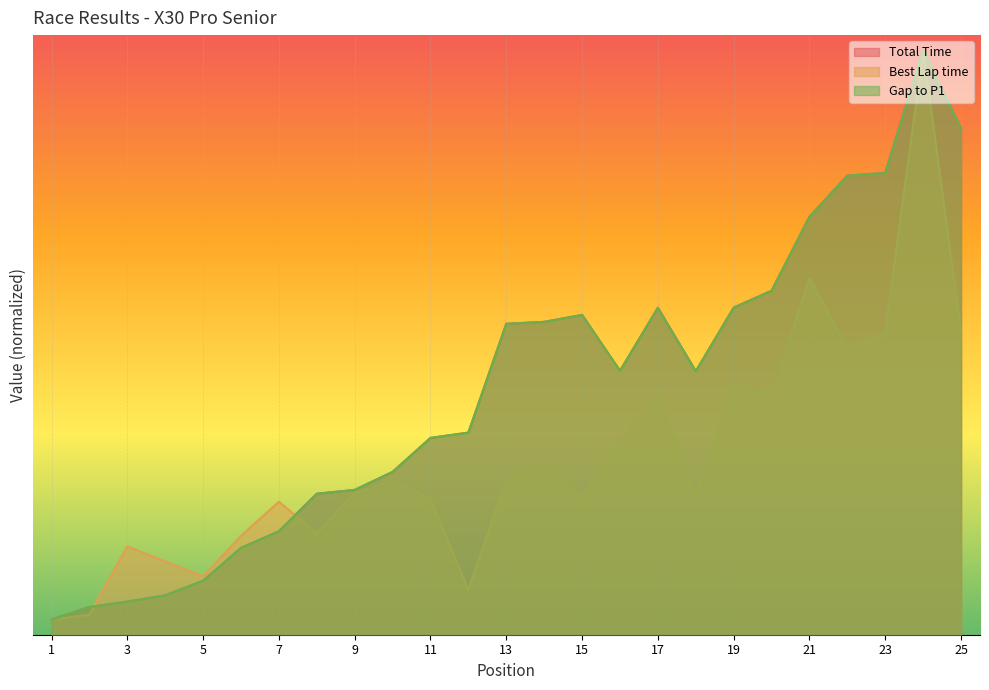

Is it true that Total Time equals 33.8 at 25?

True